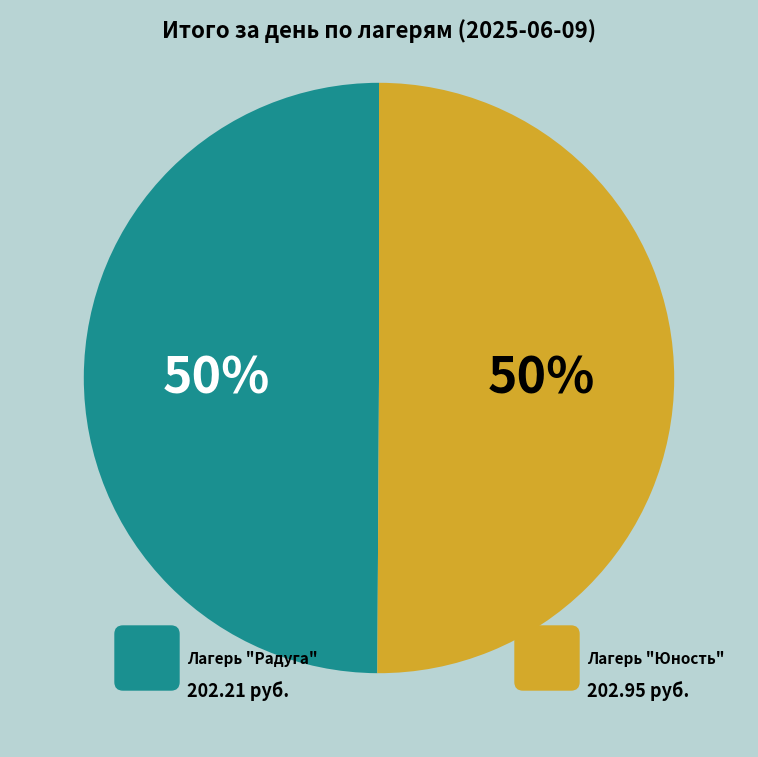

To the nearest percent, what is the average slice percentage?

50%